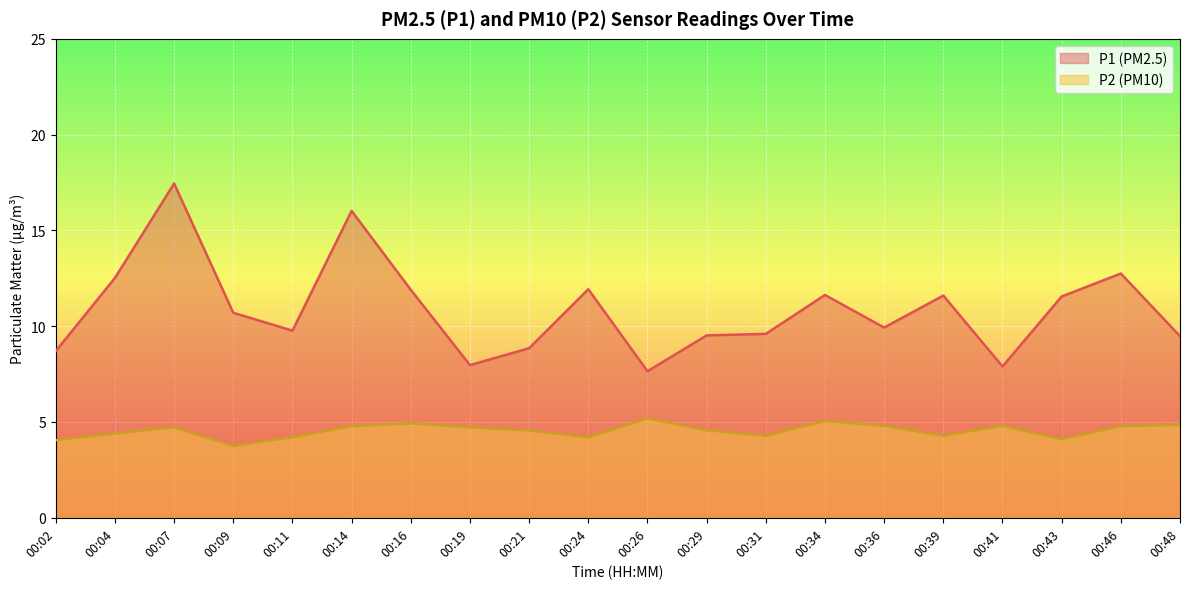

How many lines are shown in the chart?

2